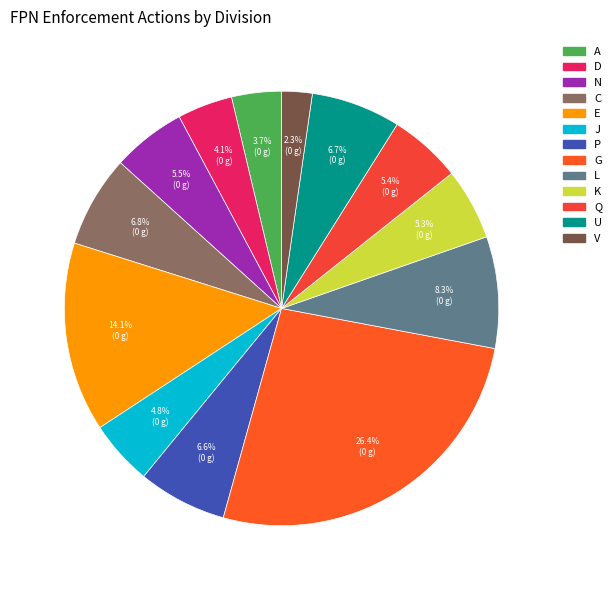

Do N and C together represent more than half of the pie?

No